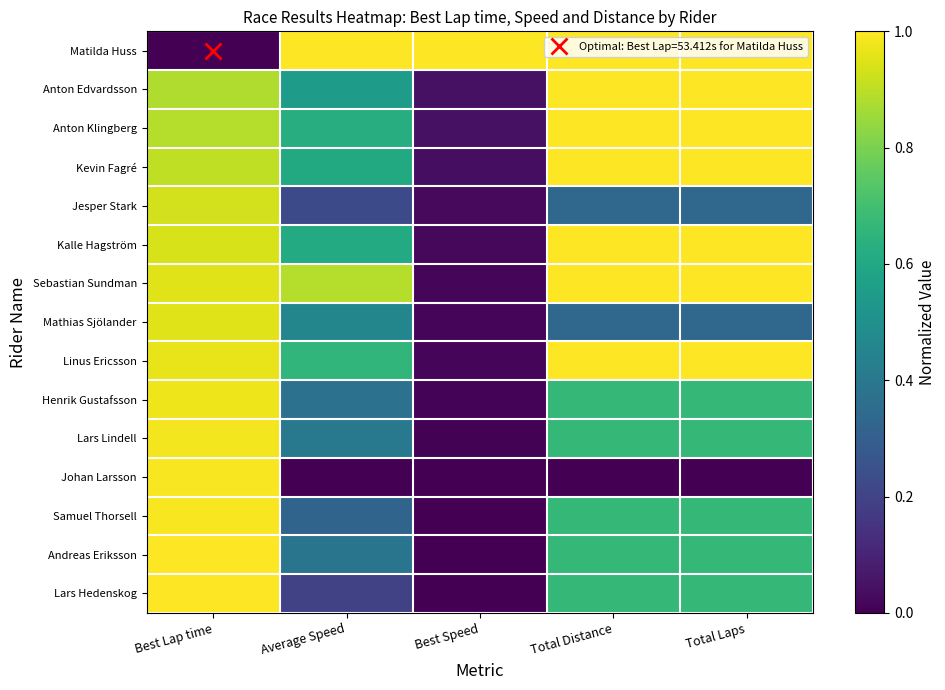

At Best Speed, list the series in order from largest to smallest.

Matilda Huss, Anton Edvardsson, Anton Klingberg, Kevin Fagré, Jesper Stark, Kalle Hagström, Sebastian Sundman, Mathias Sjölander, Linus Ericsson, Henrik Gustafsson, Lars Lindell, Johan Larsson, Samuel Thorsell, Andreas Eriksson, Lars Hedenskog